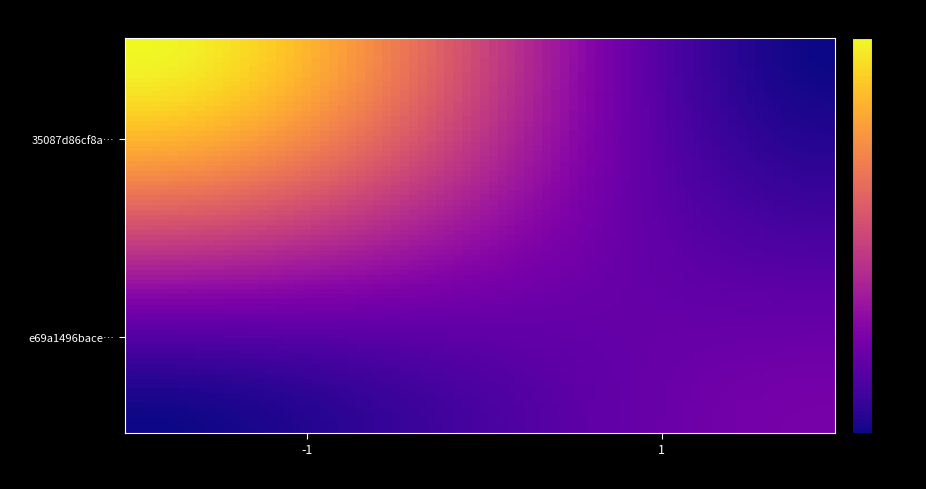

List the series in order of their peak value, lowest first.

e69a1496bacee8498e16ea361f4de0e438d0818, 35087d86cf8aa55a5fa050753f2e20dd49af1f8